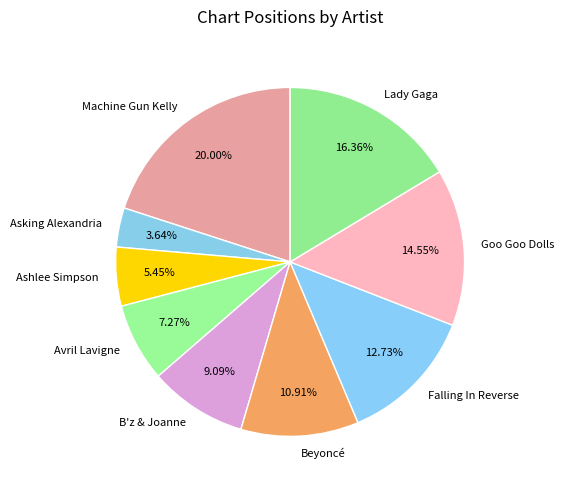

Count the number of slices in the pie.

9